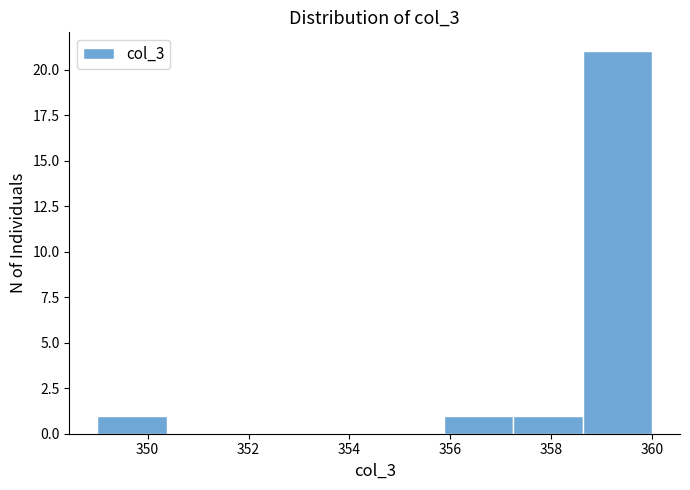

What is the height of the bar covering 349.0 to 350.4 on the x-axis? Neither the bar edges nor the heights are printed on the chart, so give them approximately, as read against the axes.

1